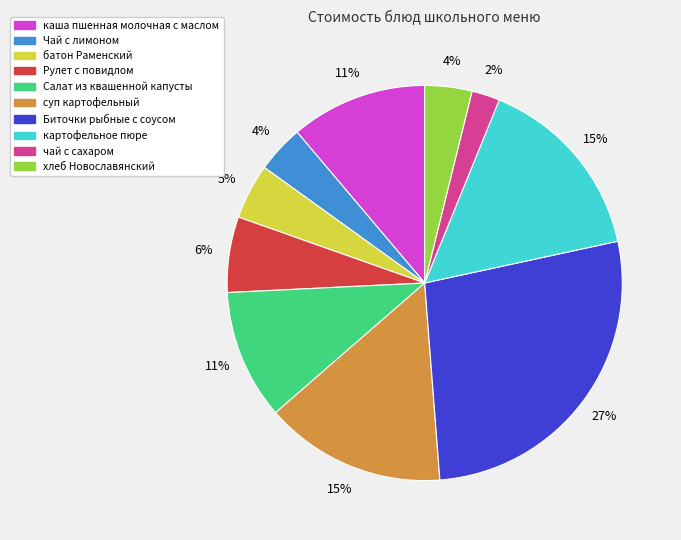

To the nearest percent, what is the average slice percentage?

10%